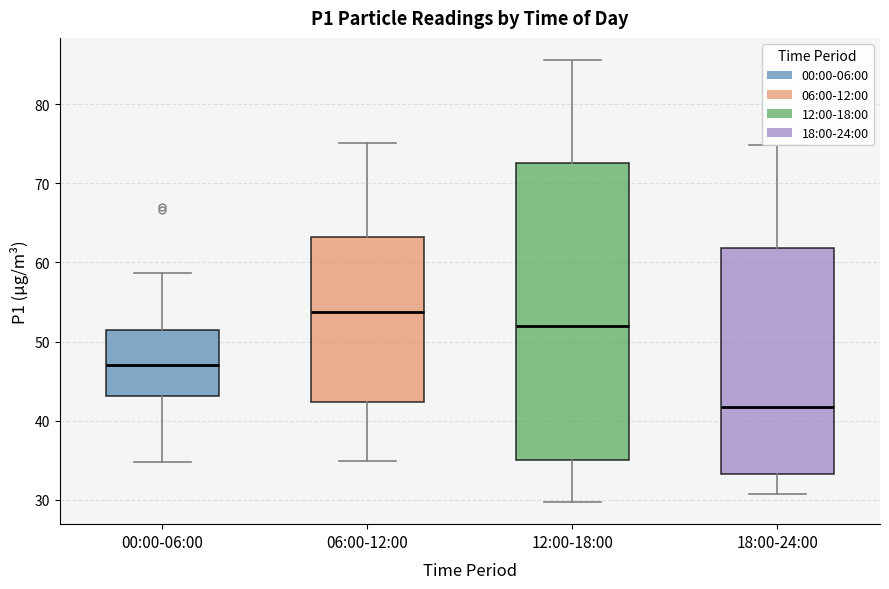

Which box is the tallest, from its lower edge to its upper edge?

12:00-18:00